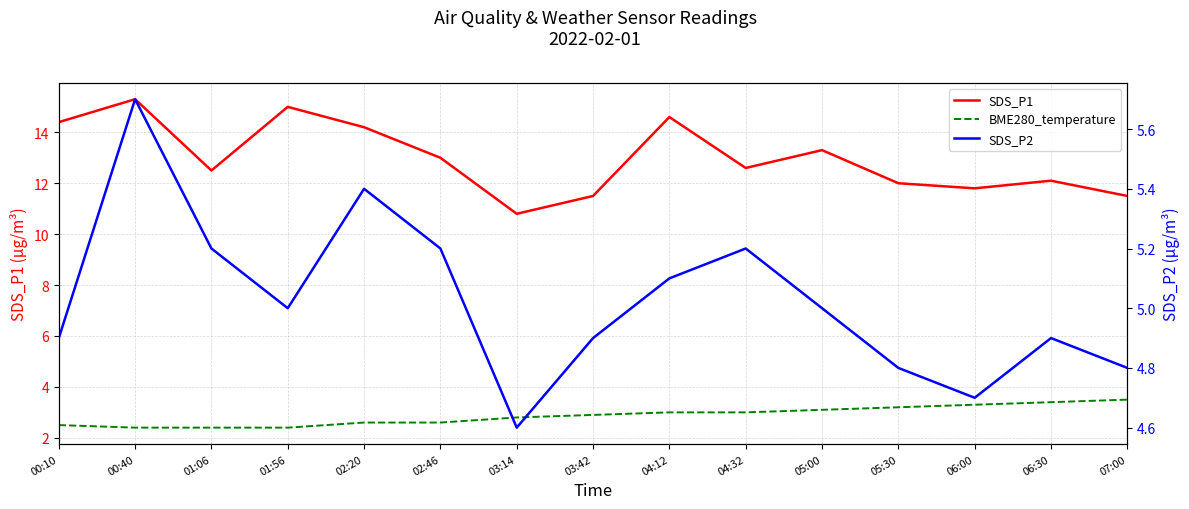

True or false: SDS_P2 and SDS_P1 intersect in this chart.

False